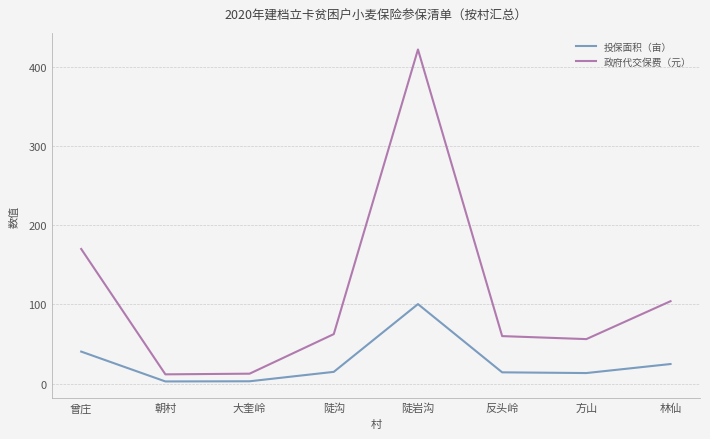

Which series has the largest total across all categories?

政府代交保费（元）